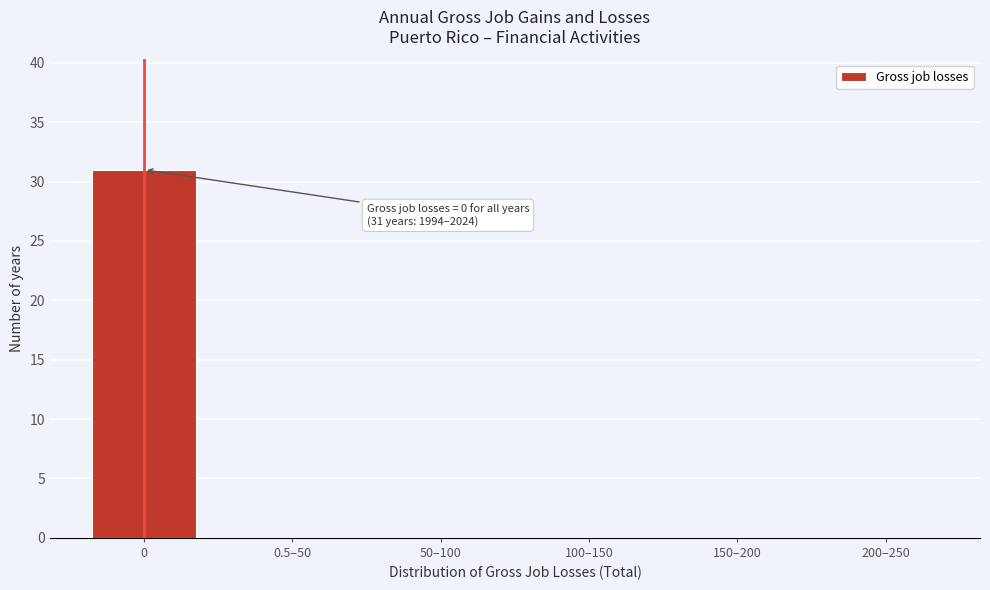

Reading right to left, extract all data points from this chart.

200–250=0	150–200=0	100–150=0	50–100=0	0.5–50=0	0=31